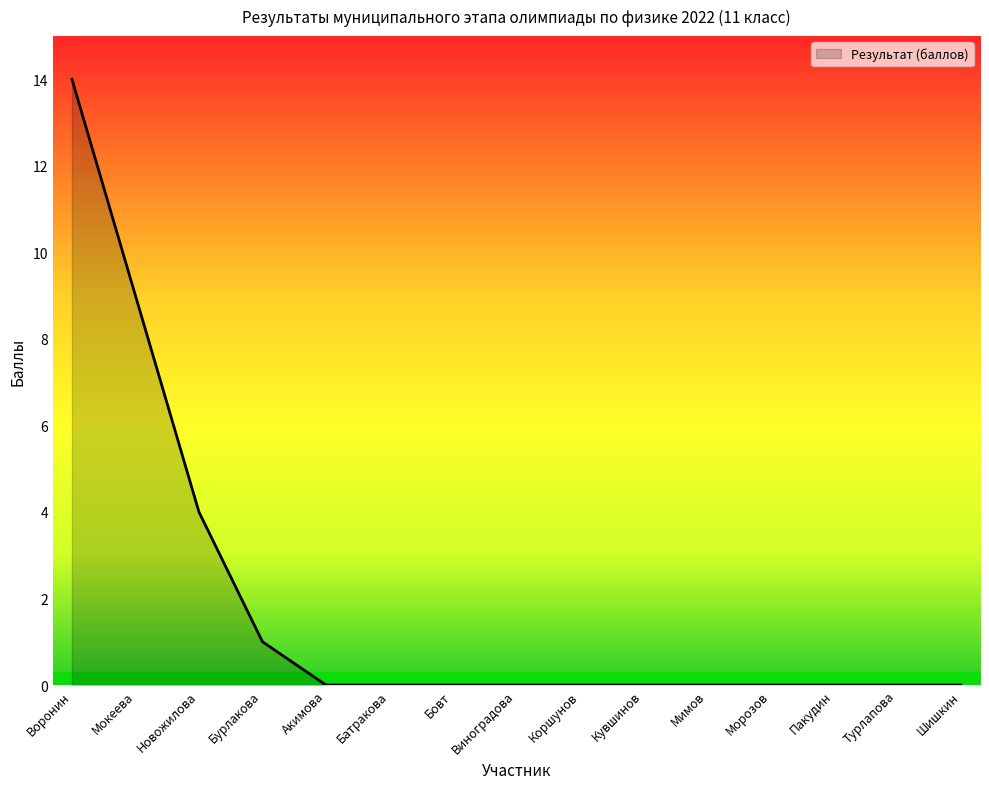

What is the greatest value displayed?

14